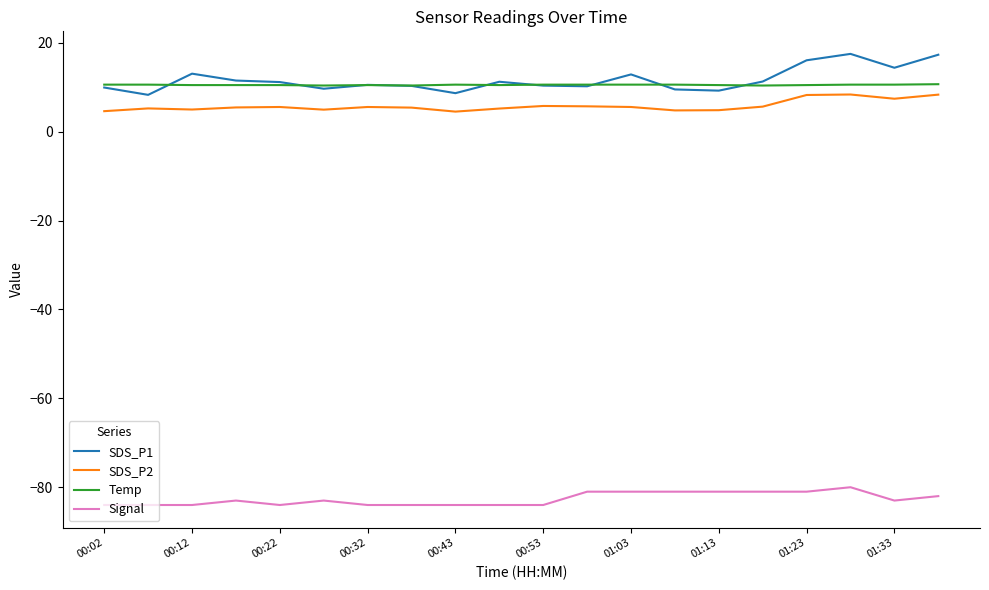

True or false: Signal and Temp intersect in this chart.

False